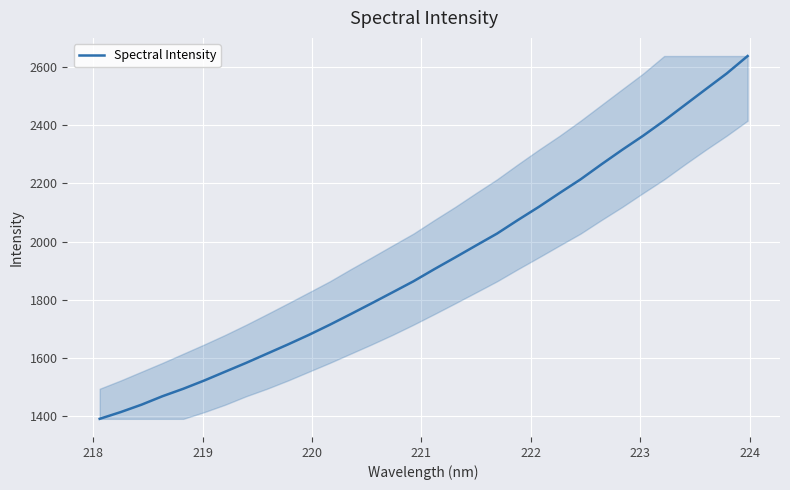

Reading left to right, transcribe all the data shown in this chart.

1391.2	1414.3	1439.8	1468.8	1494.6	1522.9	1553.2	1583.4	1615.1	1646.7	1679.6	1714.4	1750.9	1788.0	1825.7	1863.6	1905.3	1945.7	1986.8	2027.5	2074.1	2119.2	2167.1	2213.8	2265.5	2315.6	2363.9	2415.3	2469.6	2523.7	2577.6	2637.5